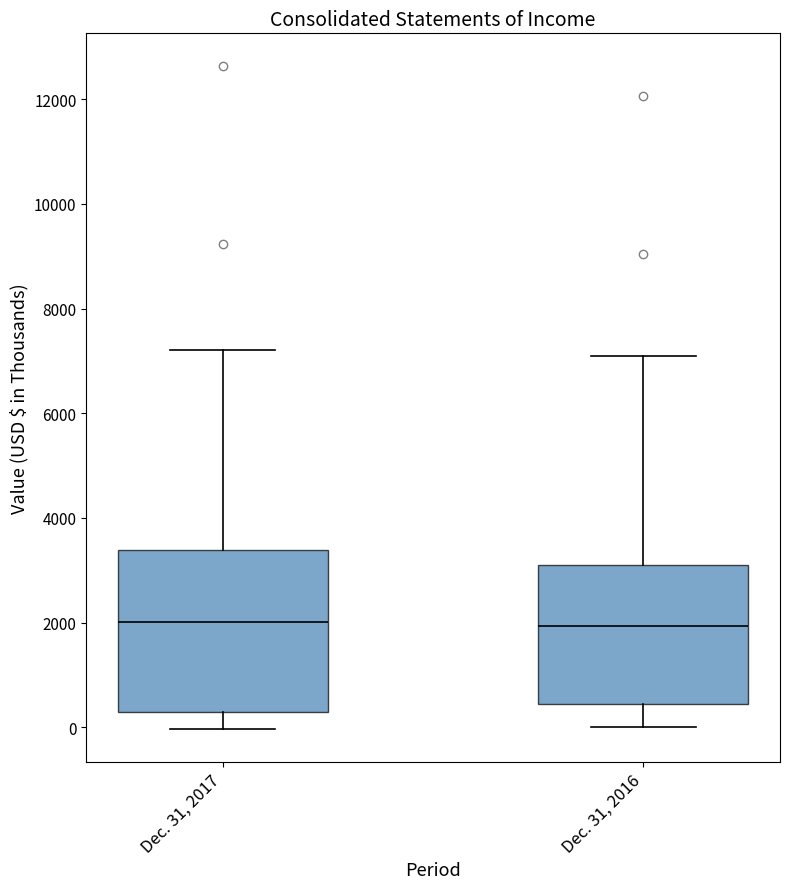

Where does the median line of the box for Dec. 31, 2016 sit on the y-axis? The values are not printed on the chart, so give them approximately, as read against the axis.

2000